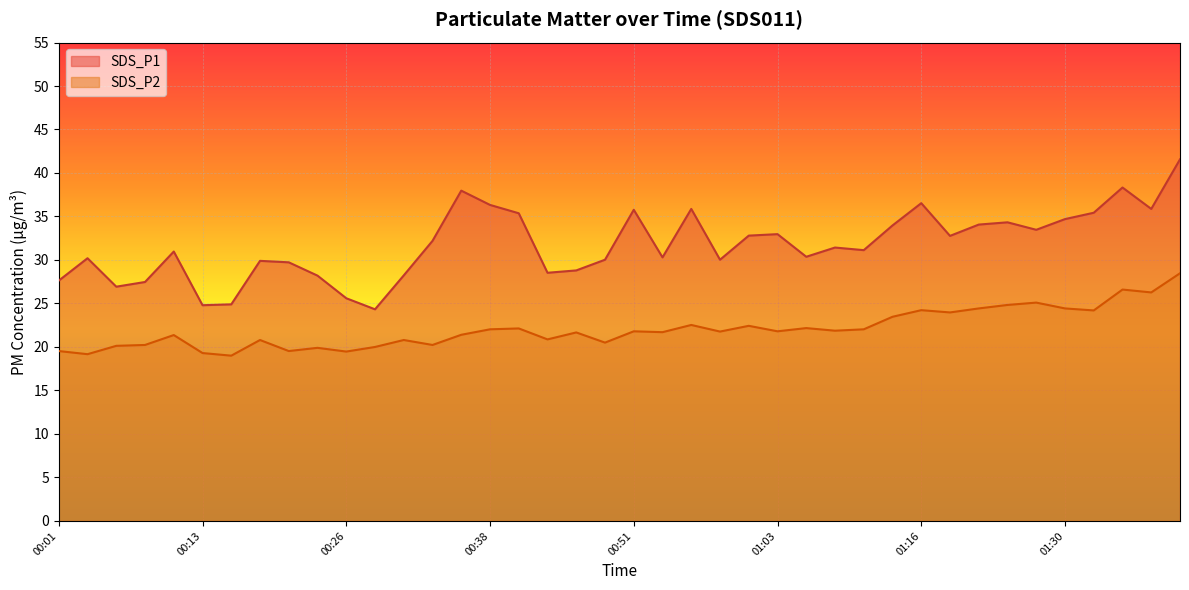

Which series has the widest spread of values?

SDS_P1